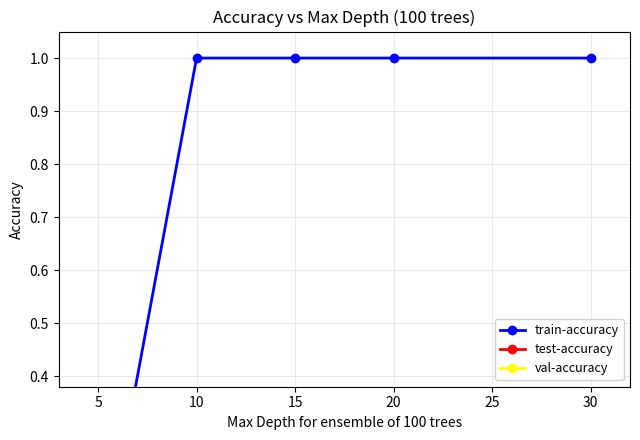

The val-accuracy series shows 0.2 at 10. True or false?

True